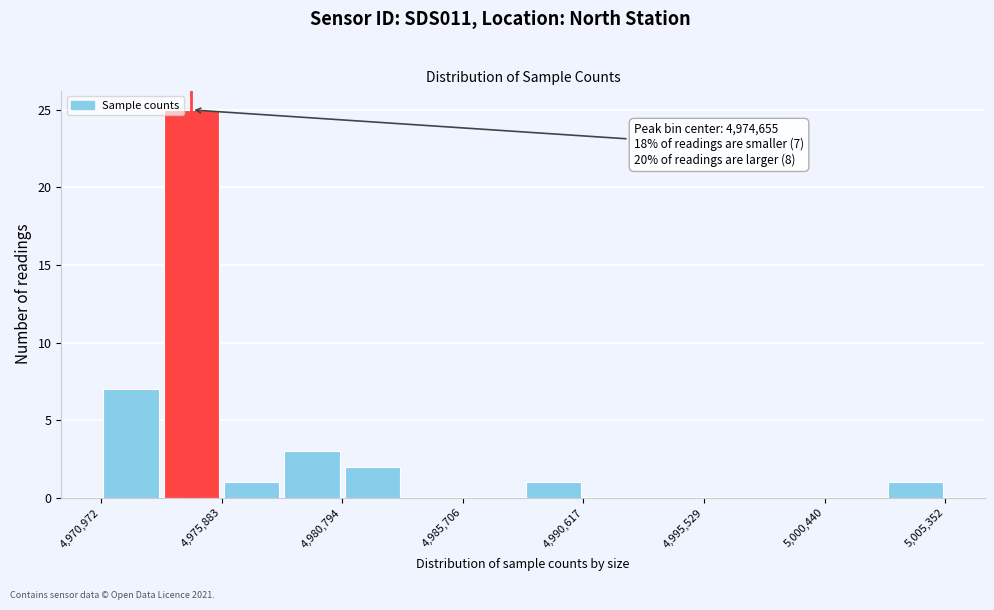

Which range on the x-axis has the tallest bar?

4973500 to 4976000